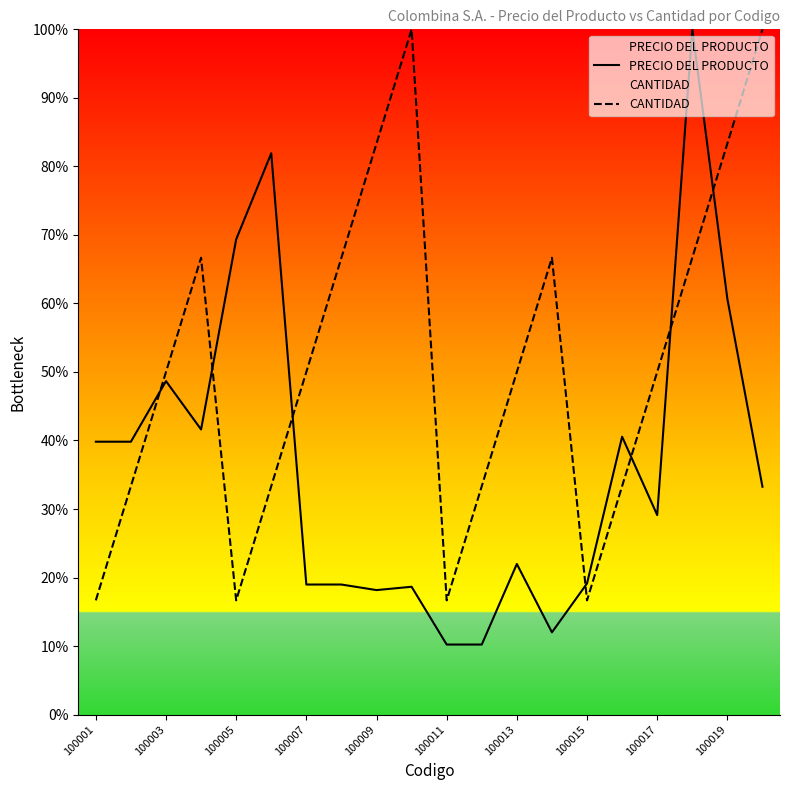

Which series has the largest range (max minus min)?

PRECIO DEL PRODUCTO